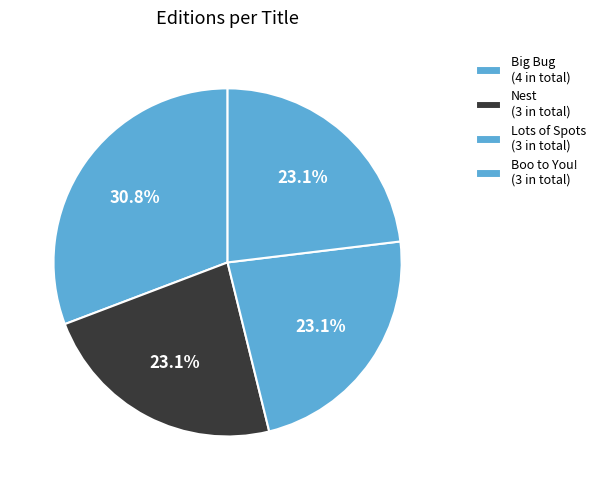

Which category has the smallest portion of the pie?

Nest